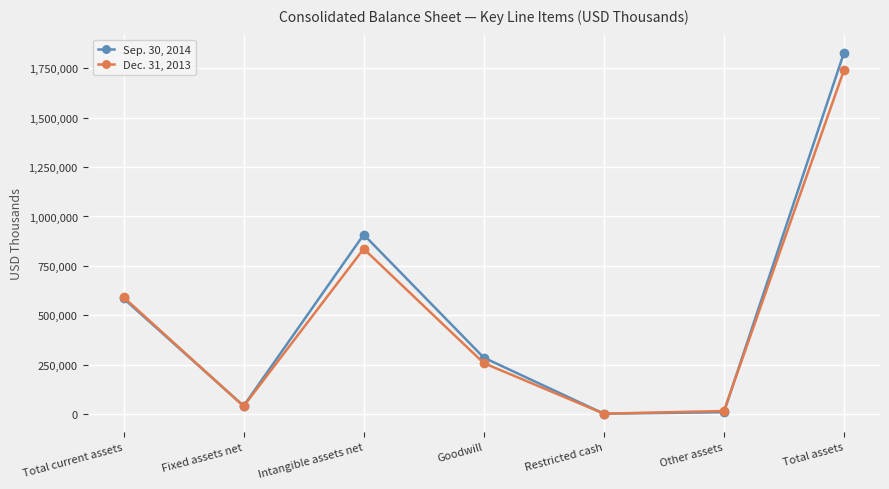

True or false: Dec. 31, 2013 has a value of 39268 at Fixed assets net.

True